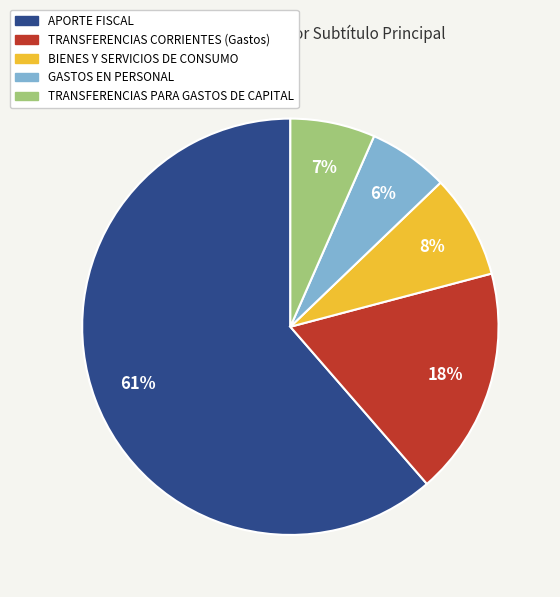

What is the largest slice in the pie chart?

APORTE FISCAL